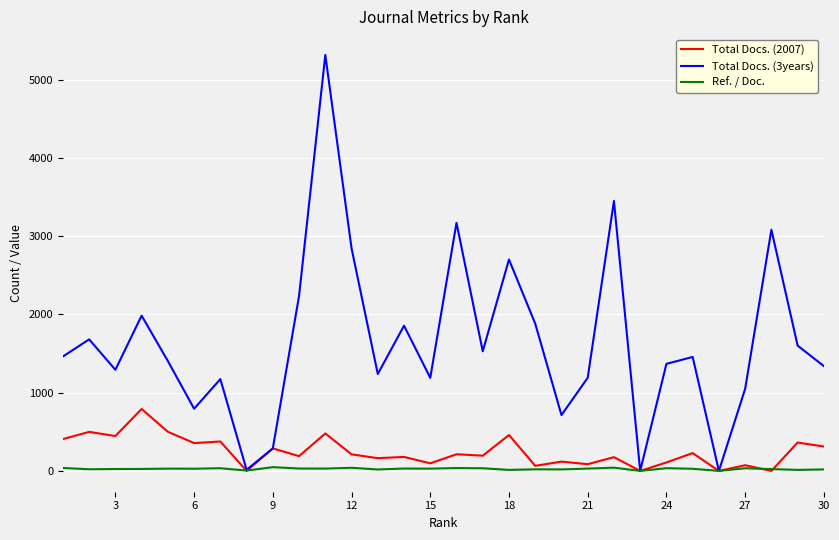

Which series has the widest spread of values?

Total Docs. (3years)